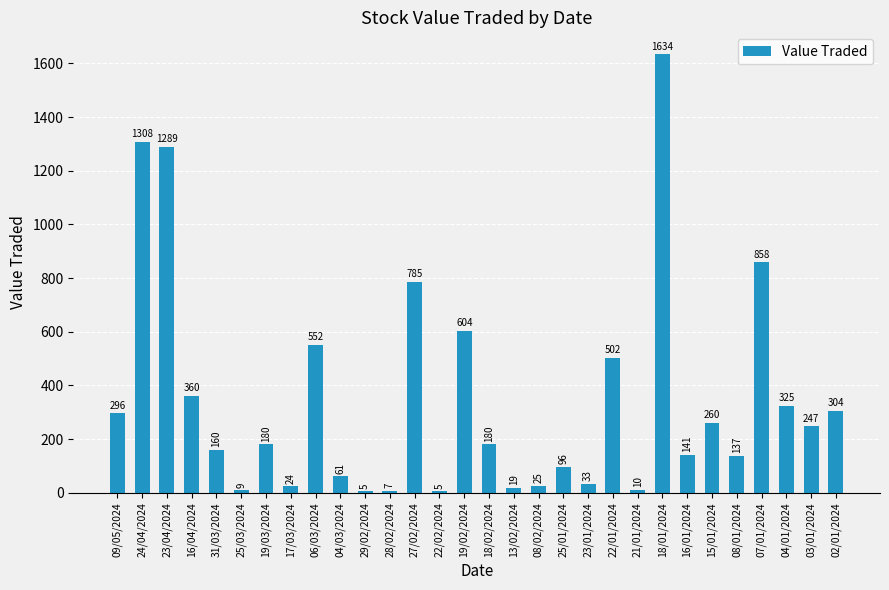

At which label does the data first exceed 180?

09/05/2024